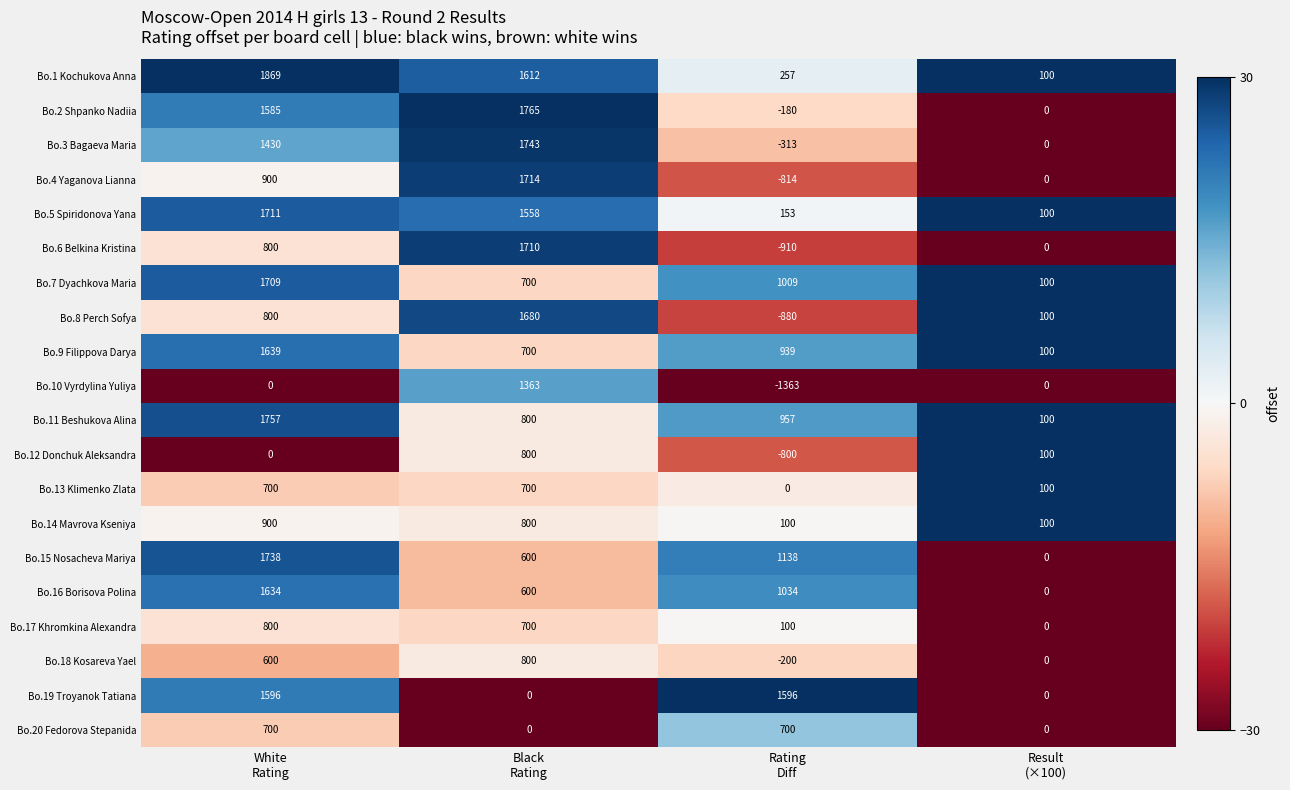

How many categories are shown in the chart?

4